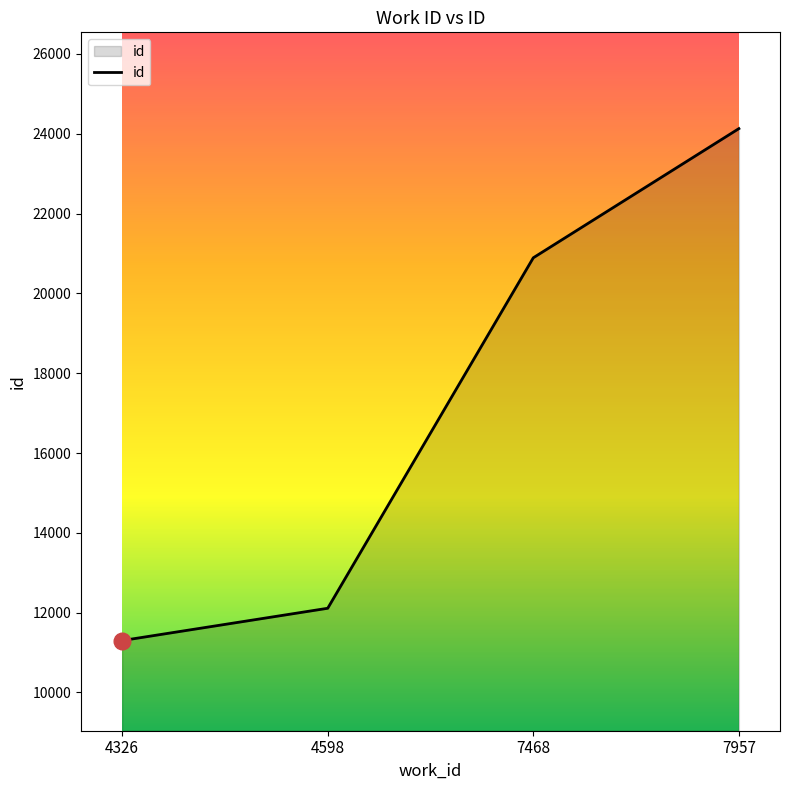

How many lines are shown in the chart?

1